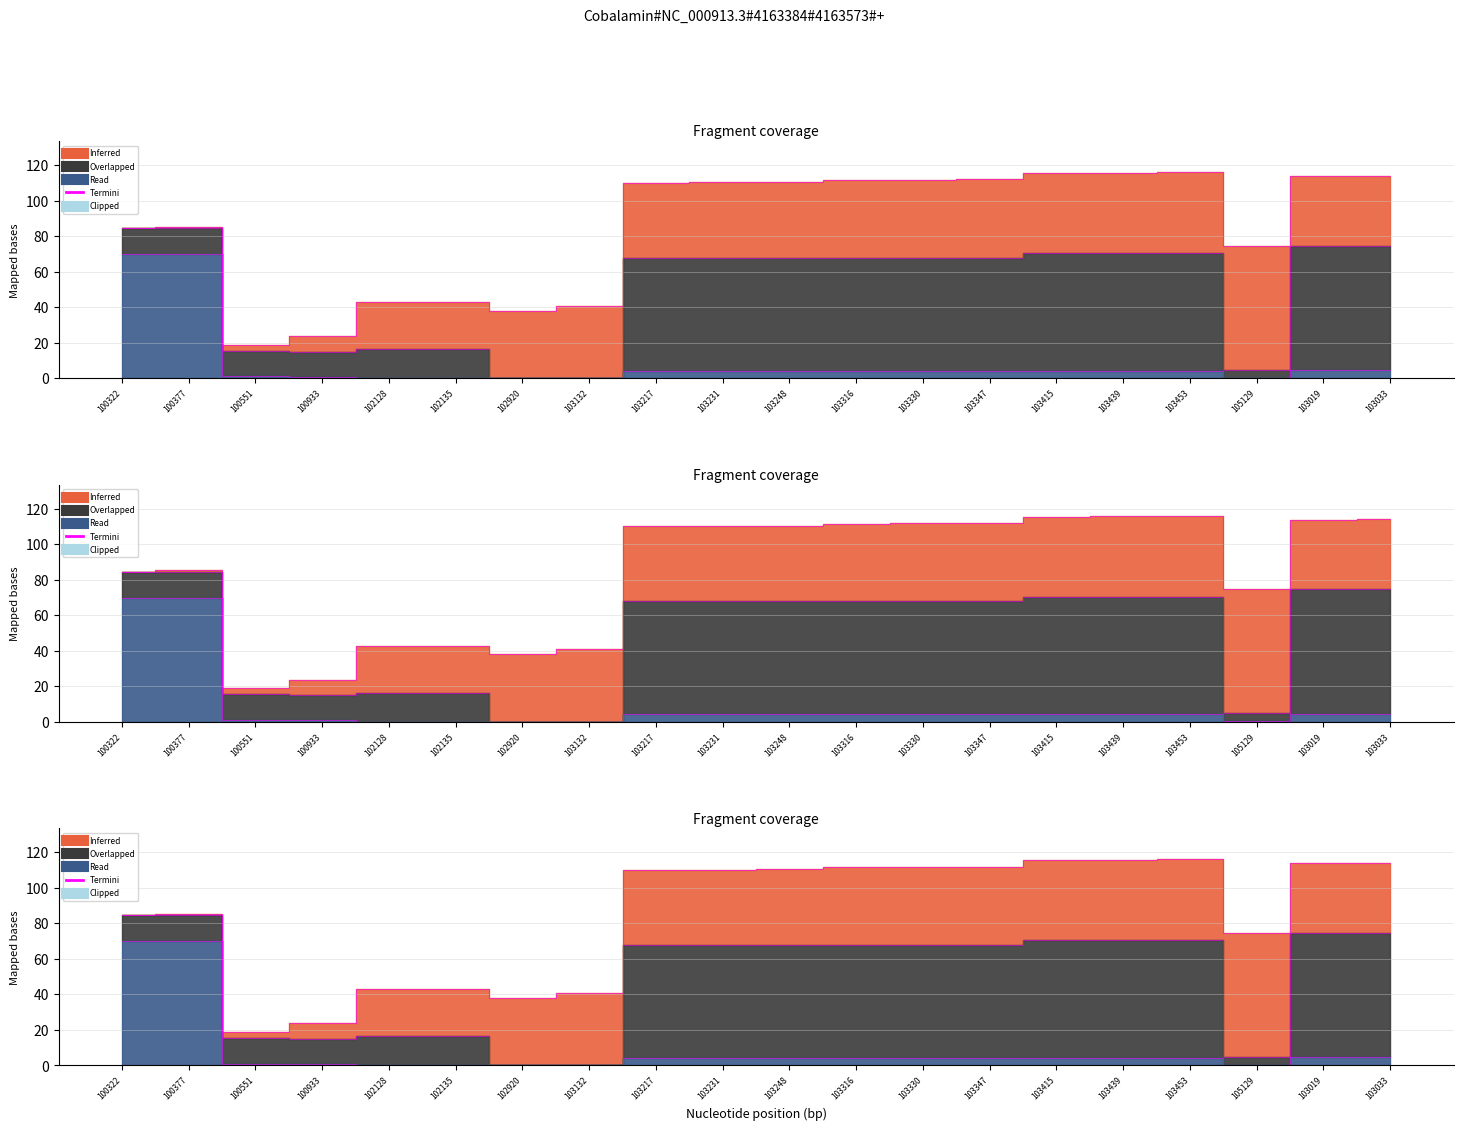

What is the average value of the Termini_Read series?

9.5